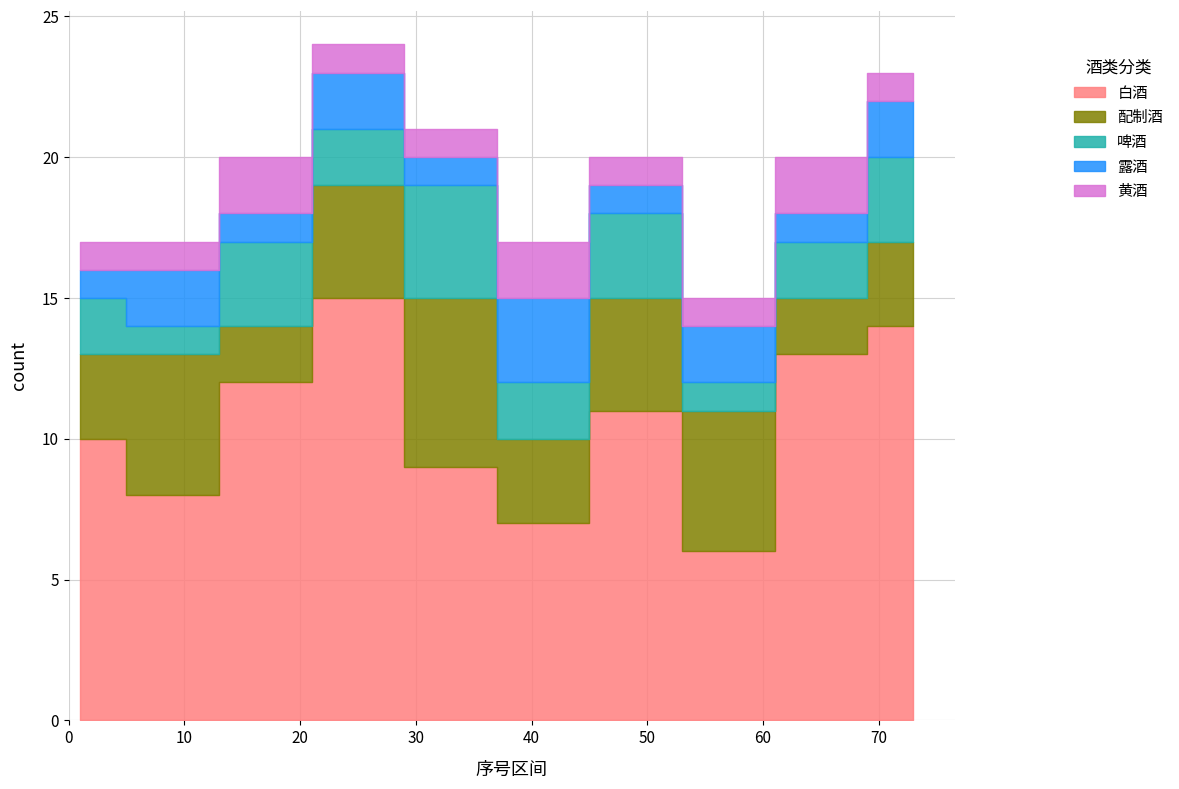

Is the value of 露酒 at 1-8 greater than the value of 配制酒 at 65-72?

No